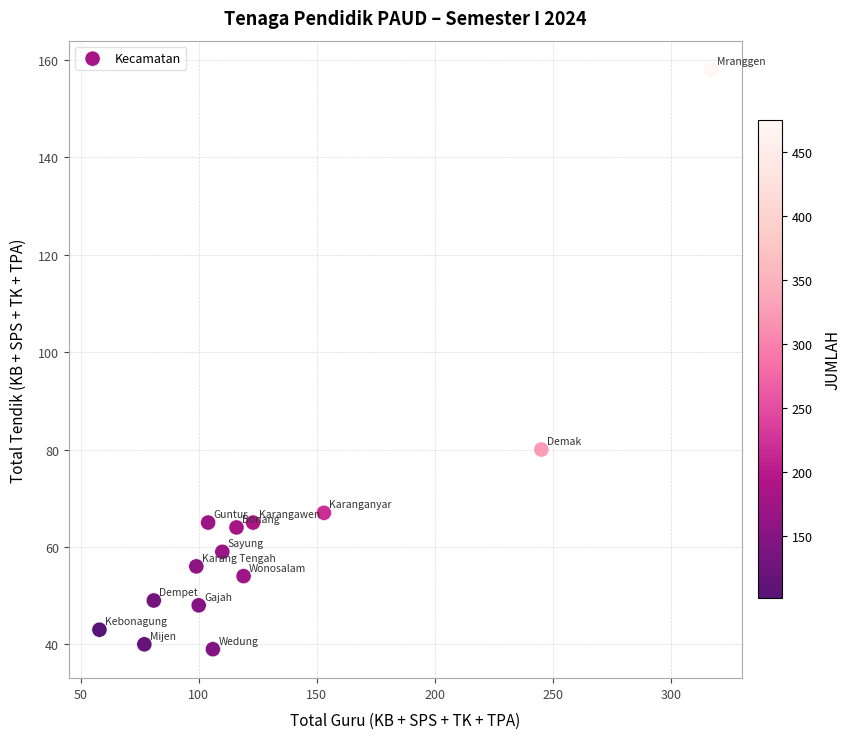

What Y value in the scatter plot is closest to 98?

80